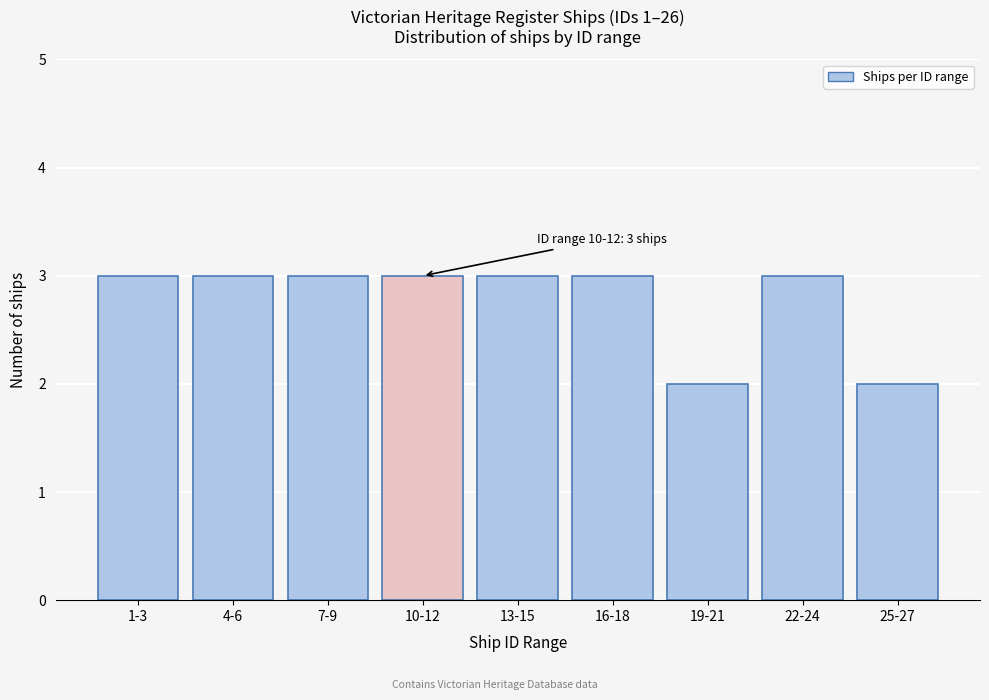

Reading left to right, transcribe all the data shown in this chart.

1-3=3	4-6=3	7-9=3	10-12=3	13-15=3	16-18=3	19-21=2	22-24=3	25-27=2